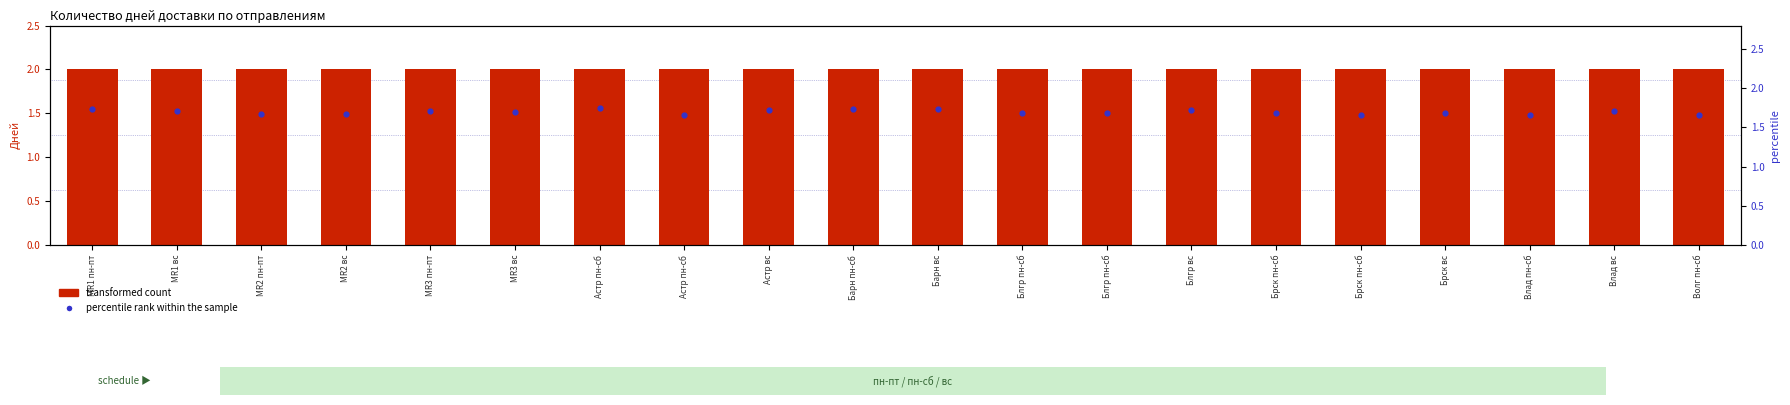

At how many categories does at least one series exceed 1?

20